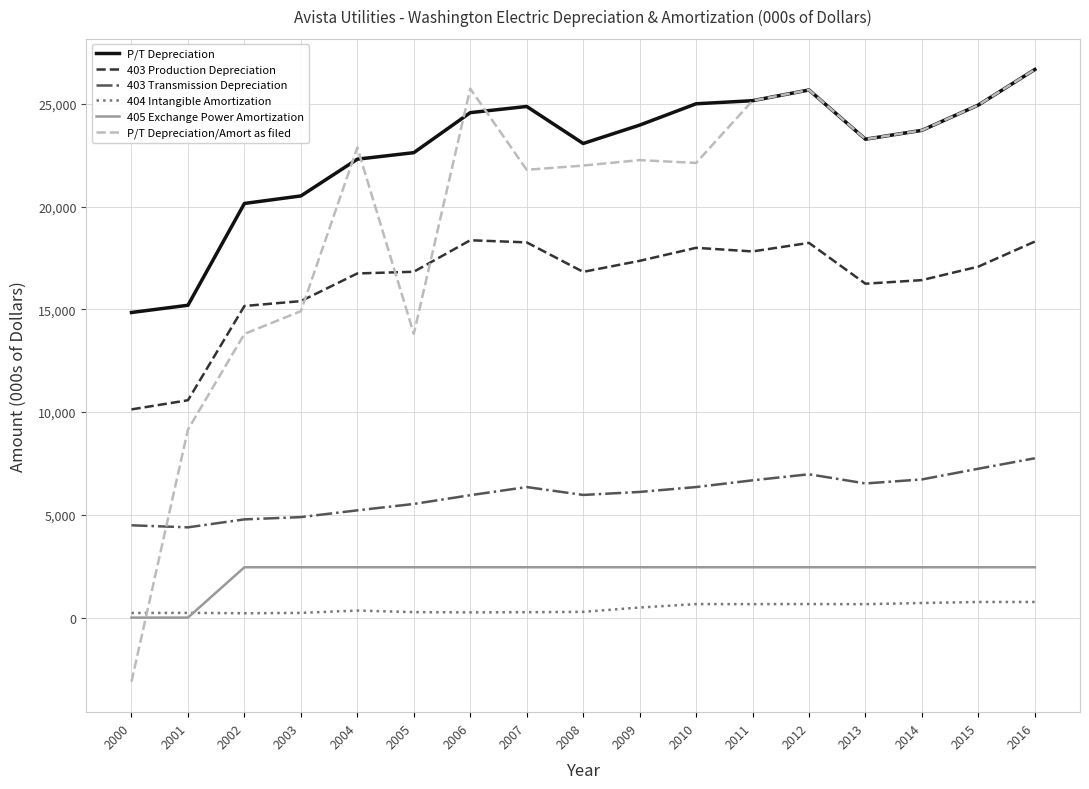

Which category has the lowest value in the 403 Production Depreciation series?

2000